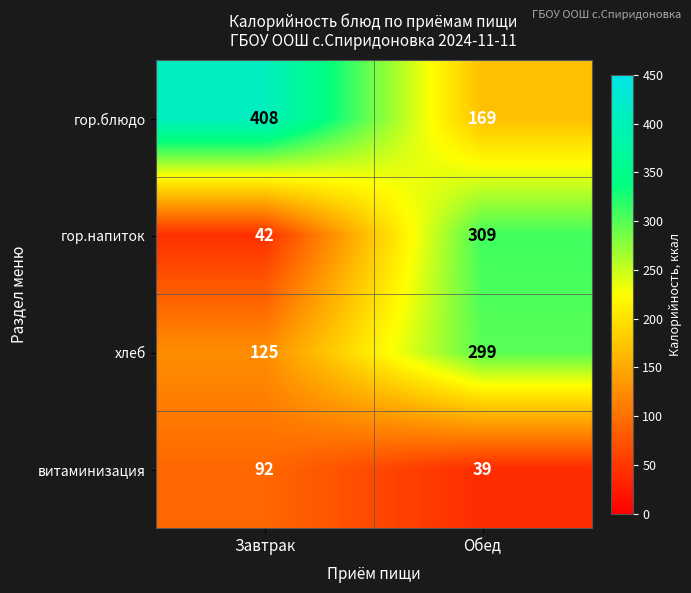

What is the maximum value for гор.блюдо?

408